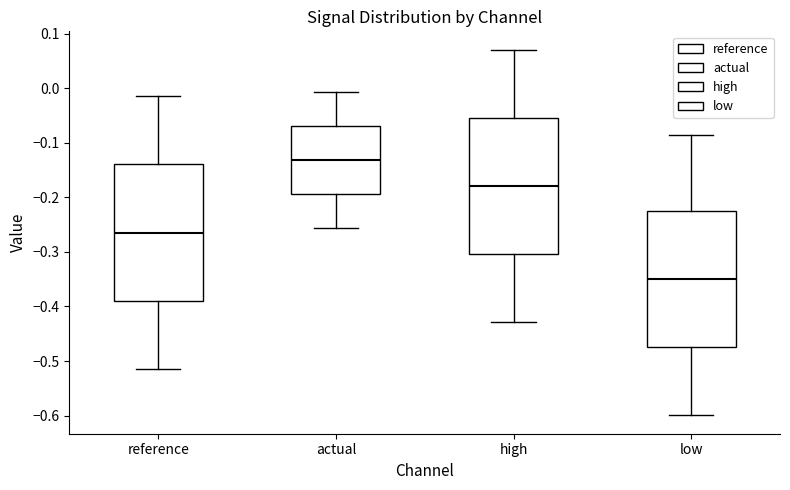

Reading left to right, read every box against the y-axis: the position of its median line, the range the box covers, and the ends of its whiskers. The values are not printed on the chart, so give them approximately, as read against the axis.

reference: median -0.26, box -0.39 to -0.14, whiskers -0.51 to -0.01
actual: median -0.13, box -0.19 to -0.07, whiskers -0.26 to -0.01
high: median -0.18, box -0.30 to -0.05, whiskers -0.43 to 0.07
low: median -0.35, box -0.47 to -0.22, whiskers -0.60 to -0.09